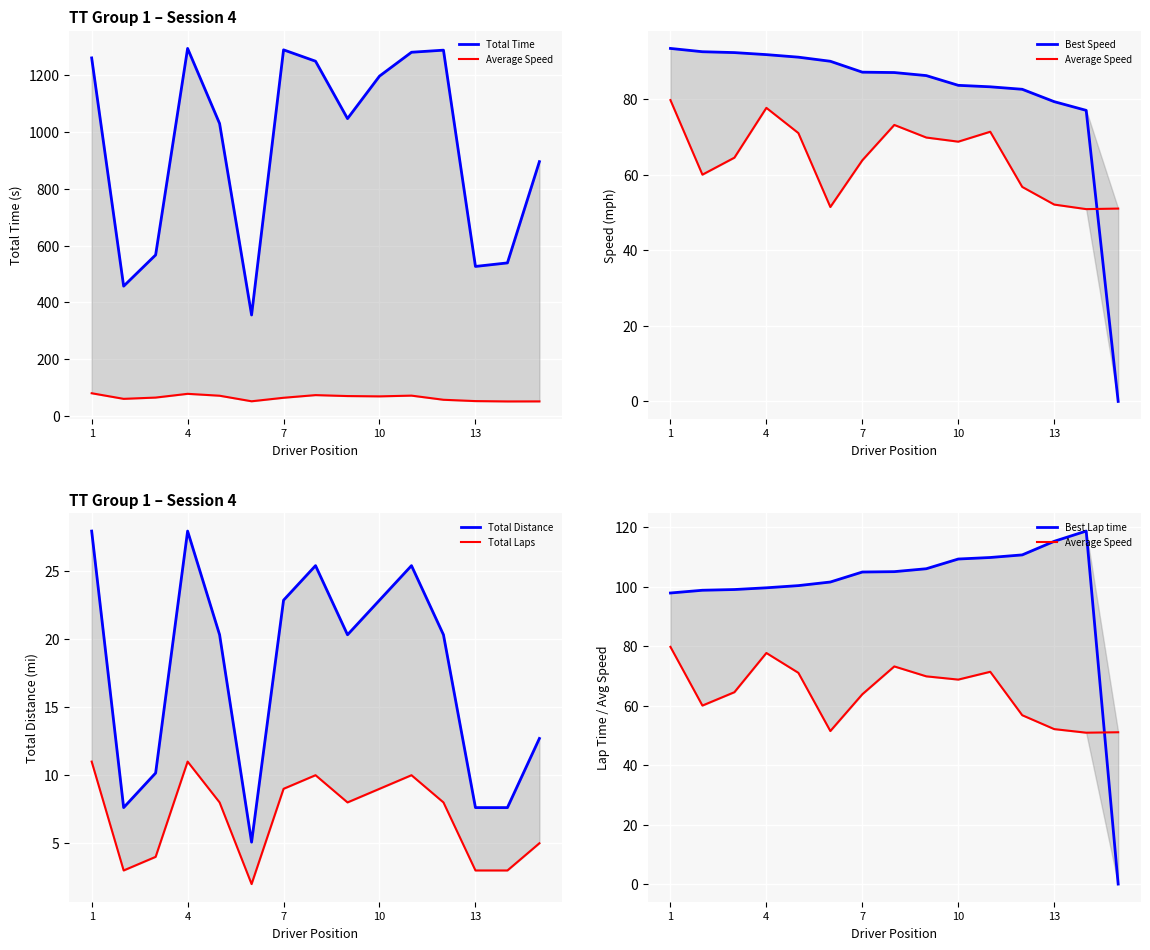

How many values in the Best Speed series are below 87?

7